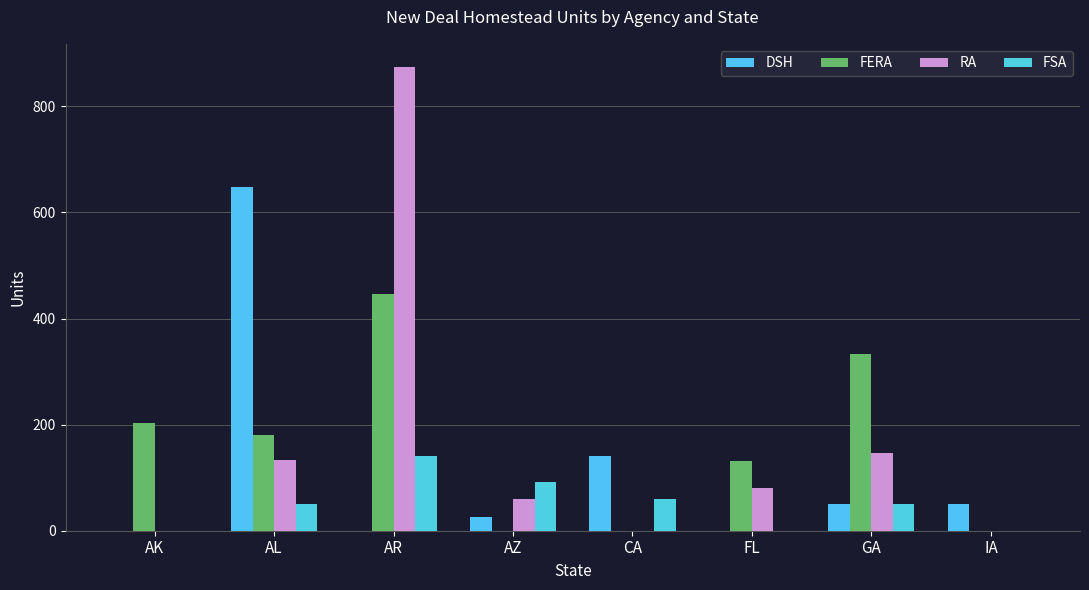

Which category has the highest value in the FSA series?

AR